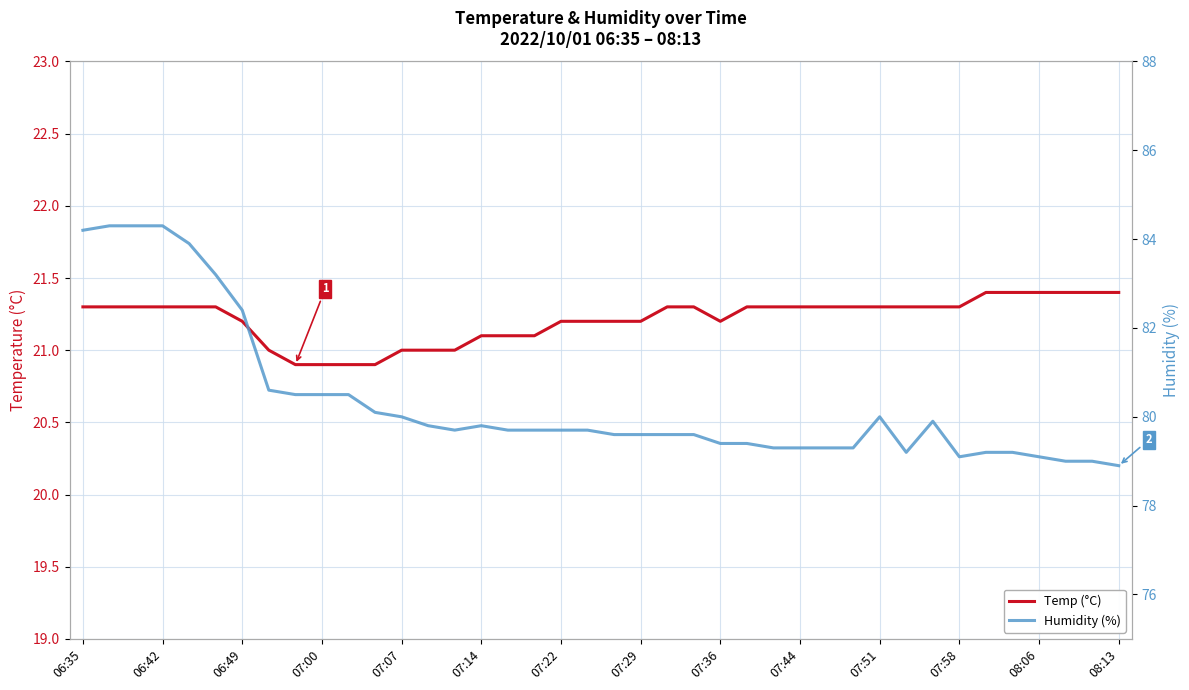

Rank the series by their maximum value, from highest to lowest.

Humidity (%), Temp (°C)